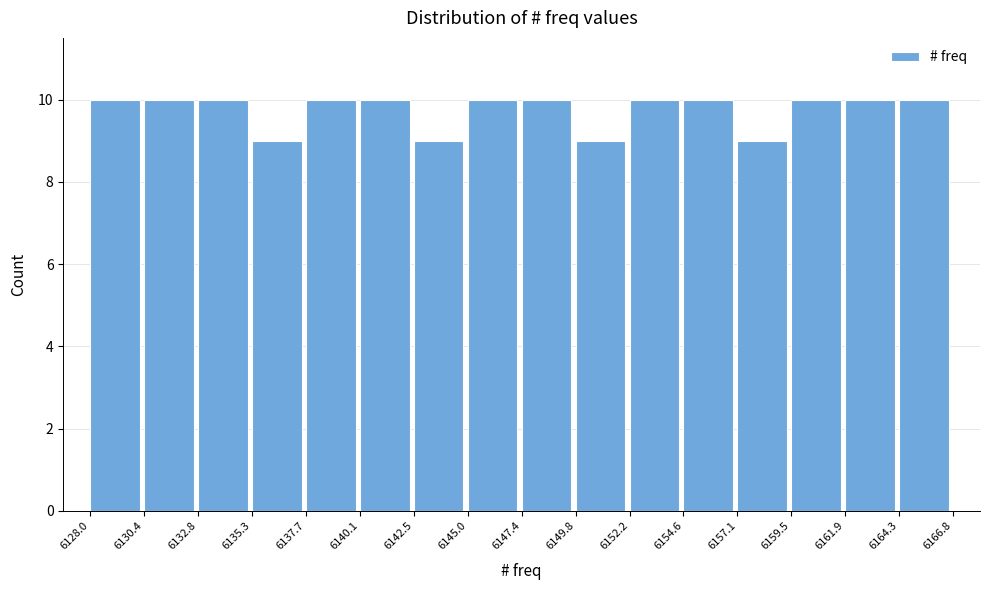

Reading left to right, transcribe this chart: for each bar, give the range it covers on the x-axis and its height. The values are not printed on the chart, so give them approximately, as read against the axis.

6128.0 to 6130.4: 10
6130.4 to 6132.8: 10
6132.8 to 6135.3: 10
6135.3 to 6137.7: 9
6137.7 to 6140.1: 10
6140.1 to 6142.5: 10
6142.5 to 6145.0: 9
6145.0 to 6147.4: 10
6147.4 to 6149.8: 10
6149.8 to 6152.2: 9
6152.2 to 6154.6: 10
6154.6 to 6157.1: 10
6157.1 to 6159.5: 9
6159.5 to 6161.9: 10
6161.9 to 6164.3: 10
6164.3 to 6166.8: 10